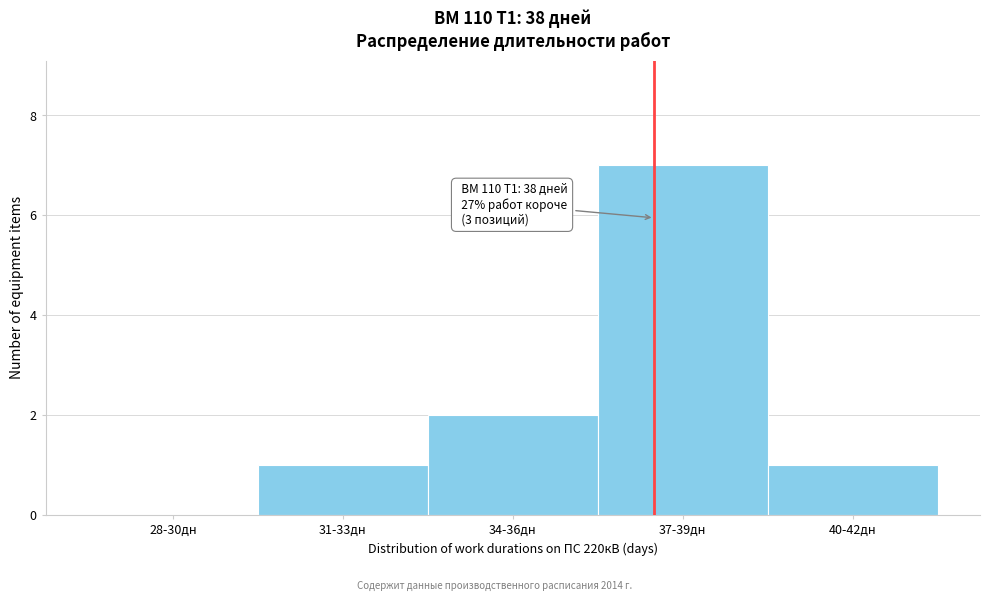

Reading left to right, what are all the values shown in this chart?

28-30дн=0	31-33дн=1	34-36дн=2	37-39дн=7	40-42дн=1